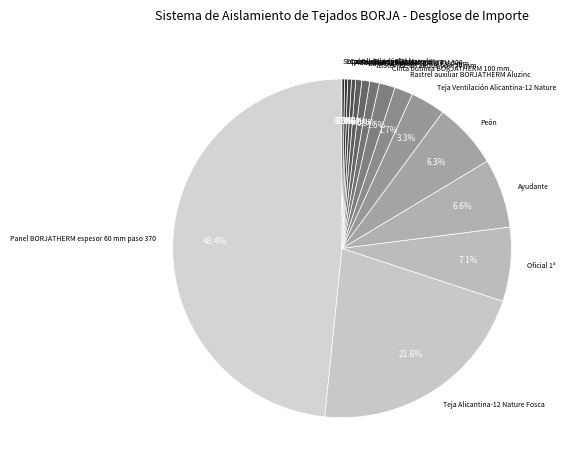

What percentage is the Teja Ventilación Alicantina-12 Nature slice, to the nearest percent?

3%